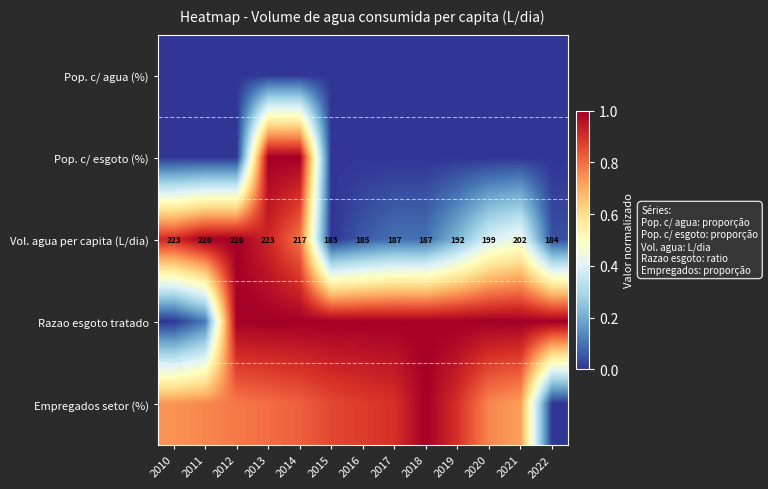

Where is Razao esgoto tratado nearest to the value 0?

2010